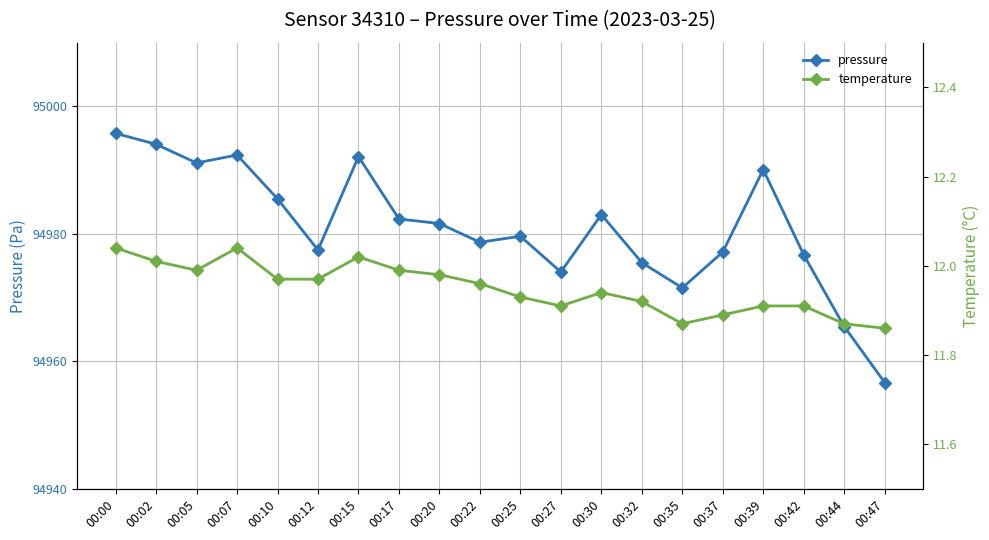

Between 00:02 and 00:32, which is larger?

00:02